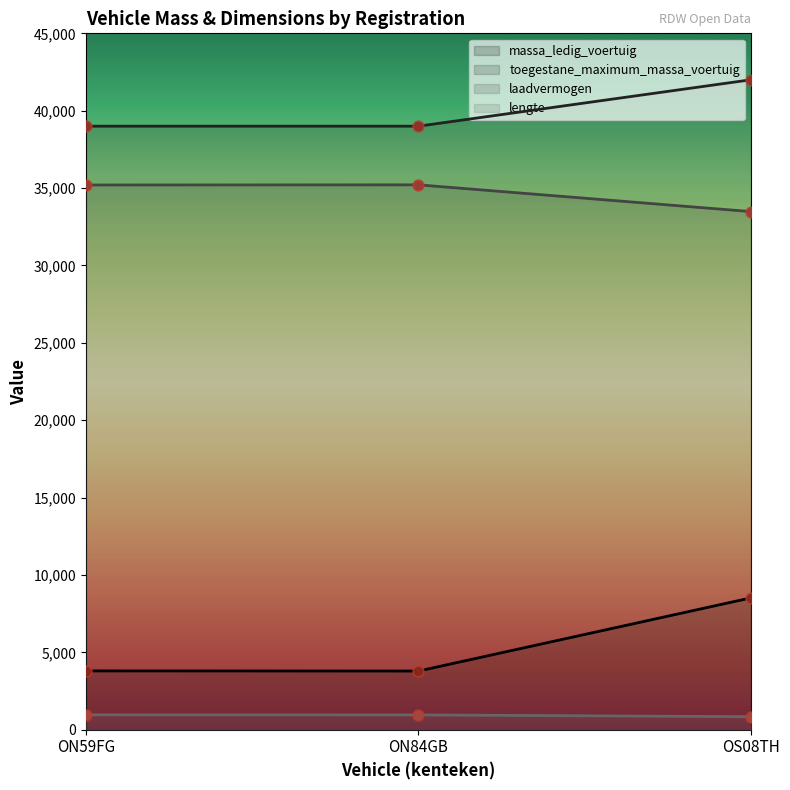

Which category has the lowest value in the toegestane_maximum_massa_voertuig series?

ON59FG